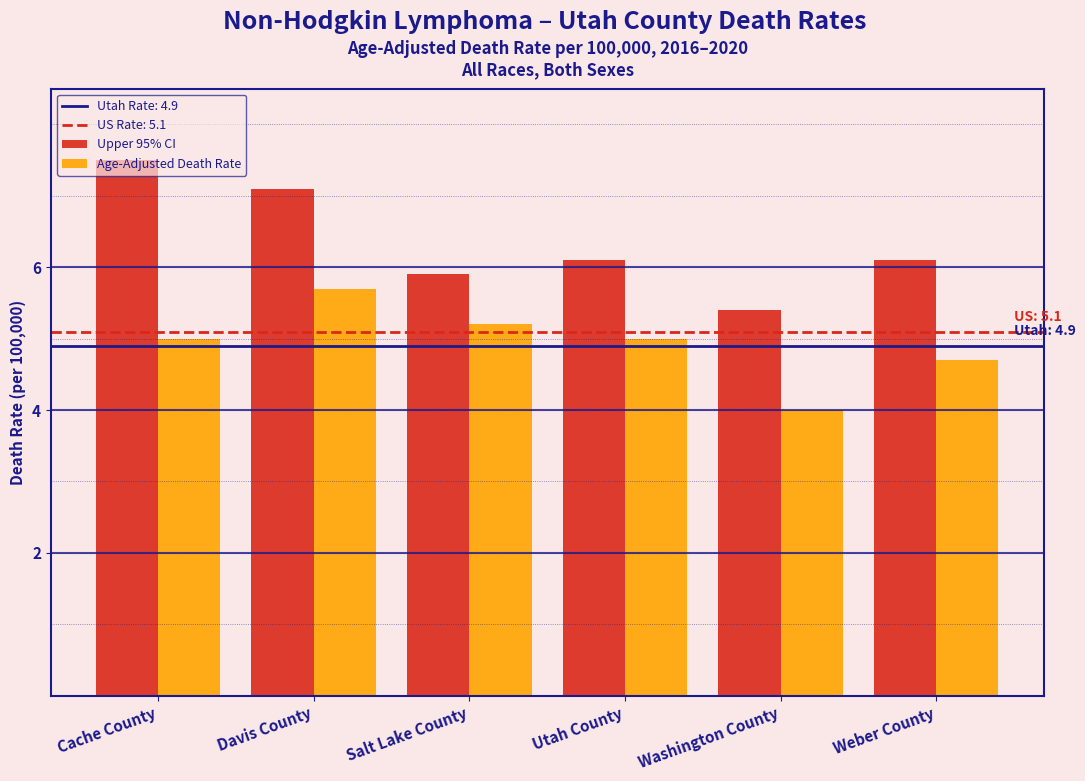

Where does the Upper 95% CI series first go above 6?

Cache County